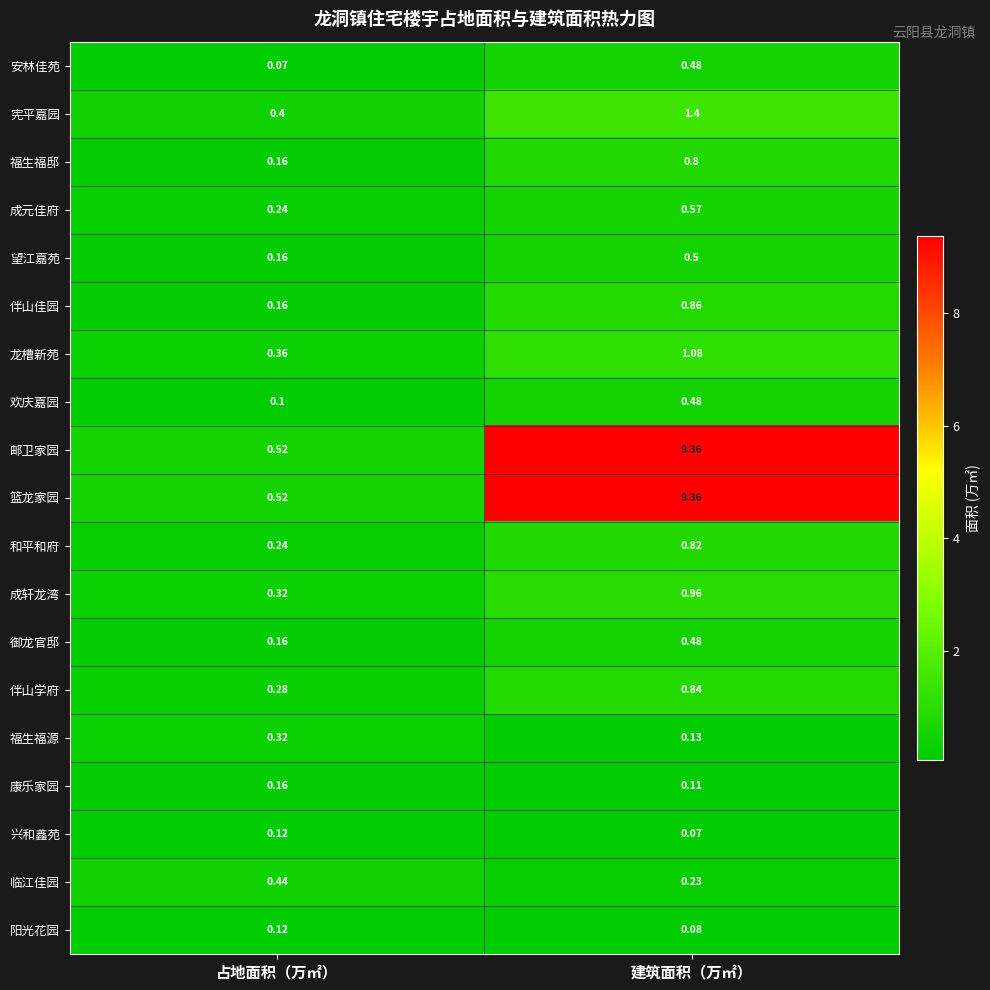

At which category is the sum across all series the highest?

建筑面积（万㎡）